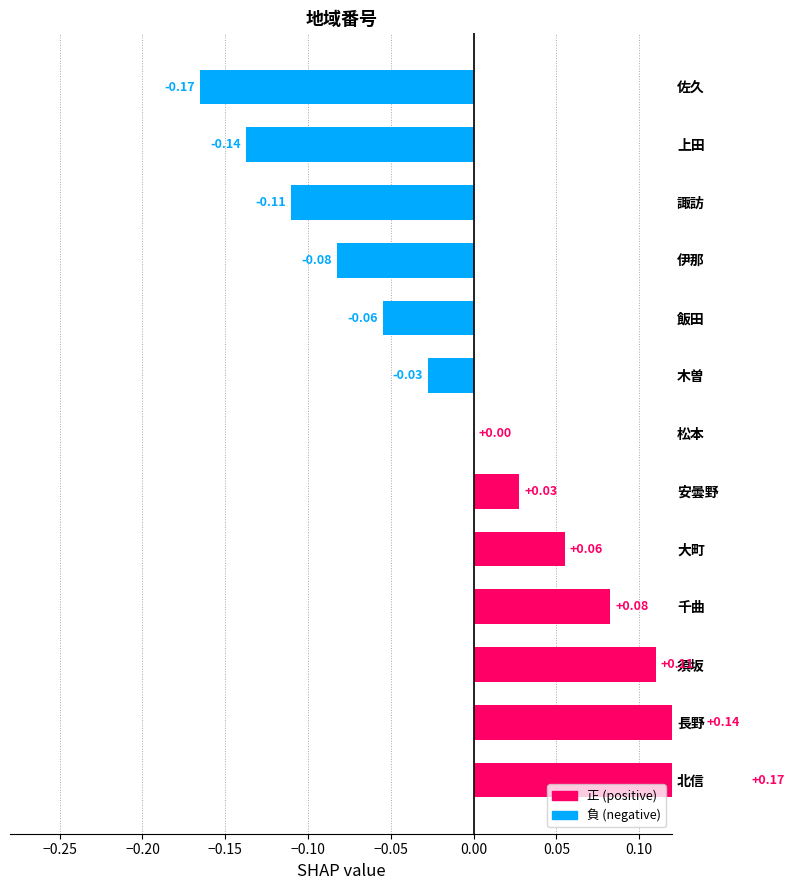

How many bars are there in total?

13